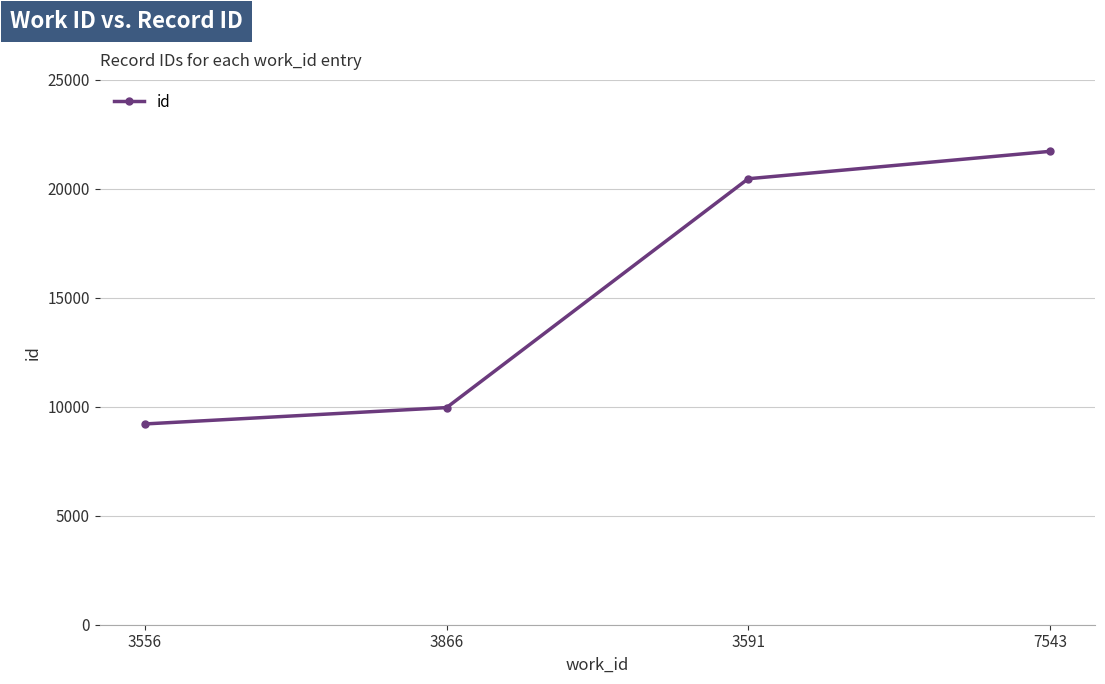

What is the difference between the second highest and minimum values?

11251